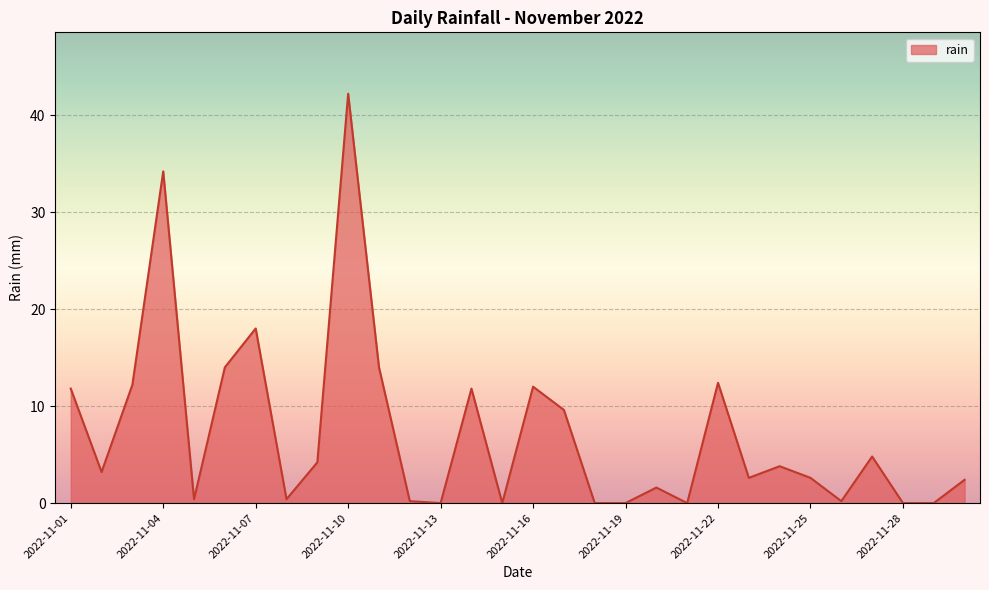

What is the greatest value displayed?

42.2